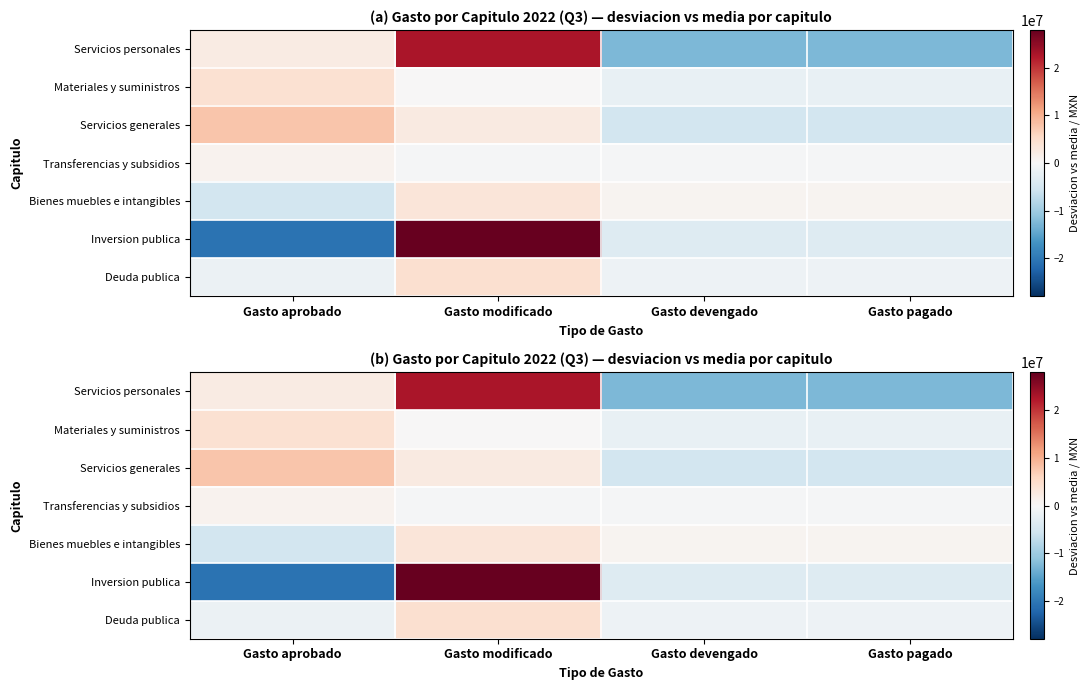

Is the value of Servicios personales at Gasto modificado greater than the value of Transferencias y subsidios at Gasto aprobado?

Yes